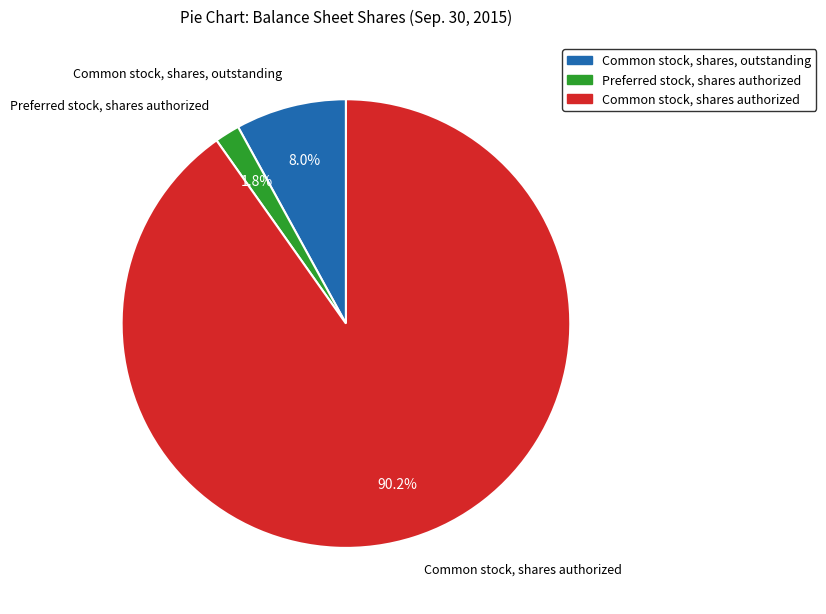

The Common stock, shares, outstanding slice represents 8% of the pie. True or false?

True